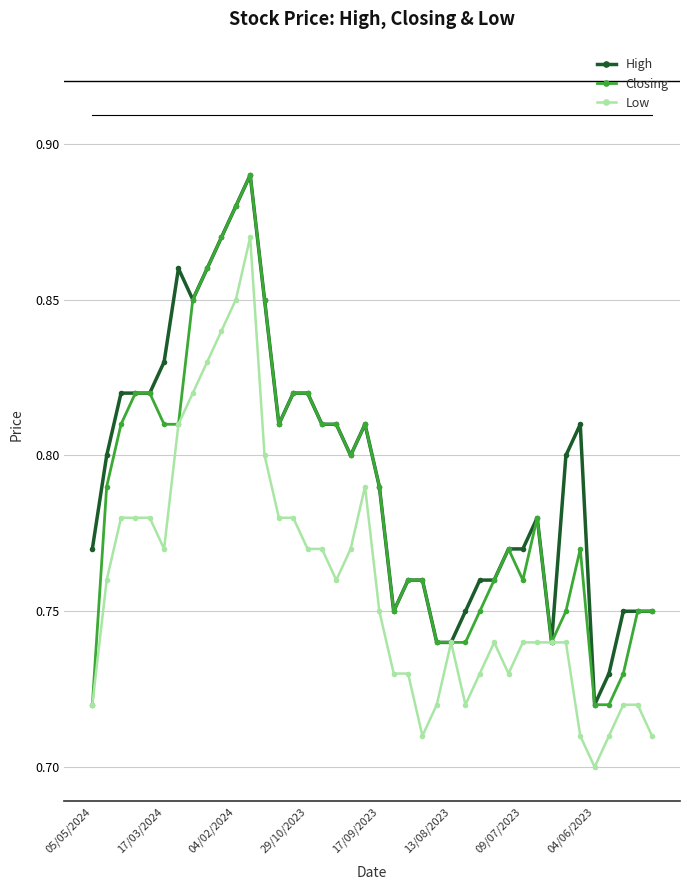

What are all the series names shown in the legend?

High, Closing, Low